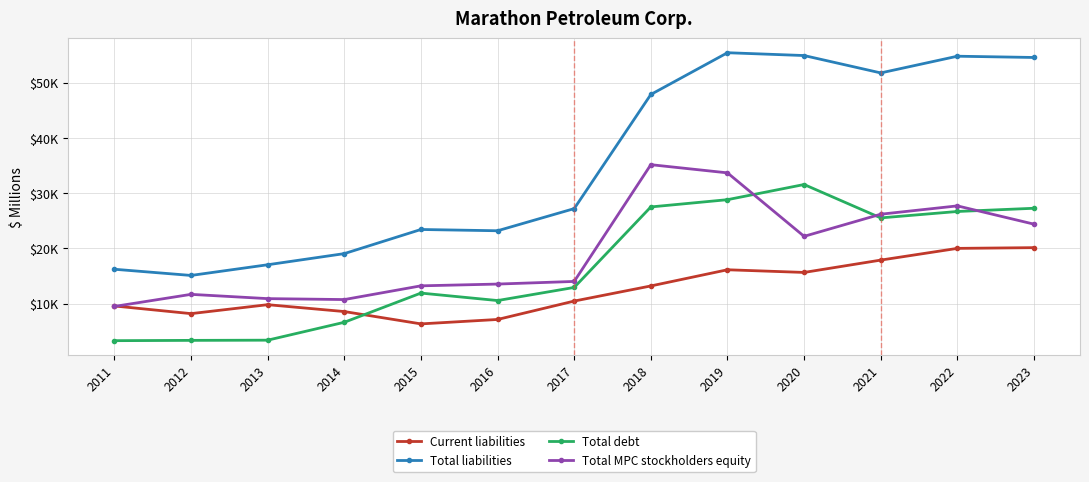

What are all the series names shown in the legend?

Current liabilities, Total liabilities, Total debt, Total MPC stockholders equity